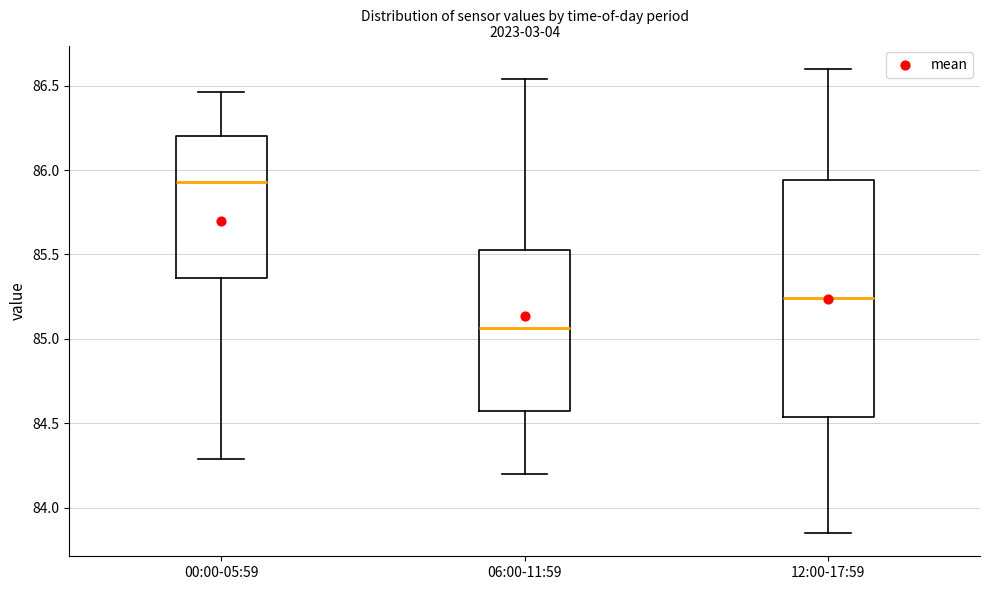

Which box's median line is the lowest?

06:00-11:59